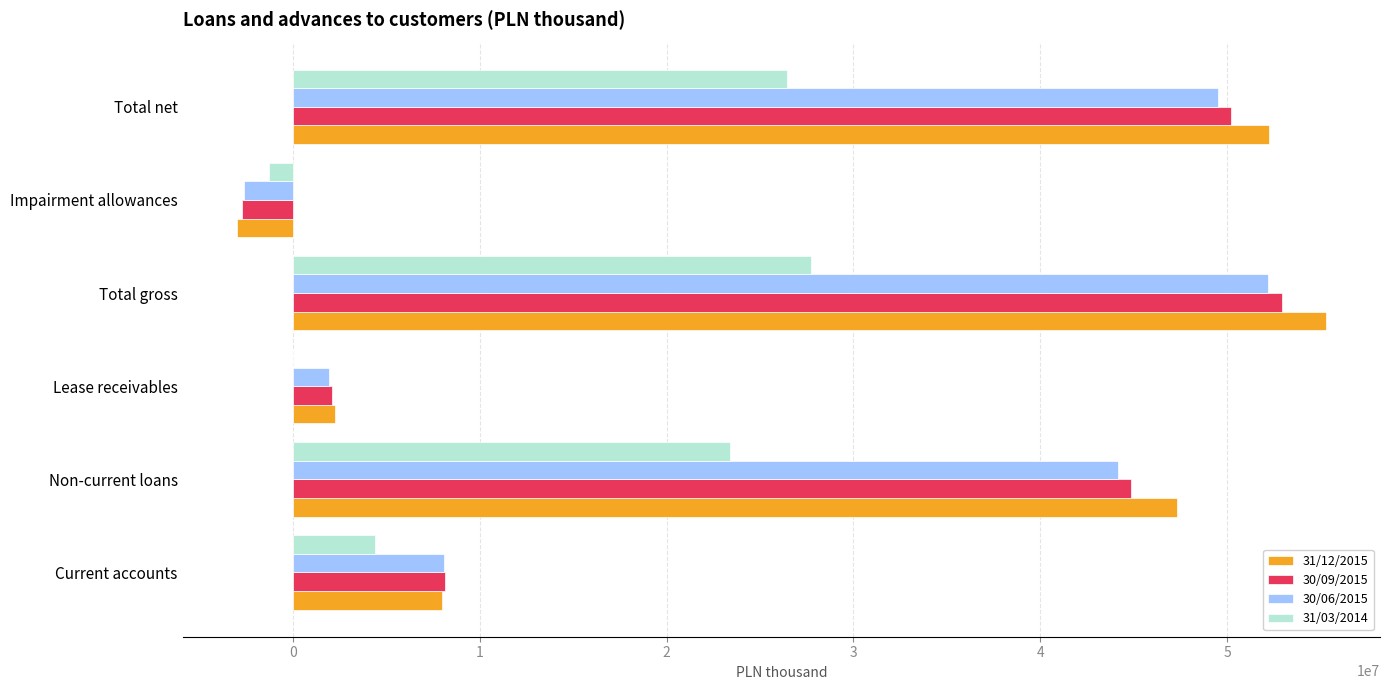

Which category has the highest value in the 31/12/2015 series?

Total gross